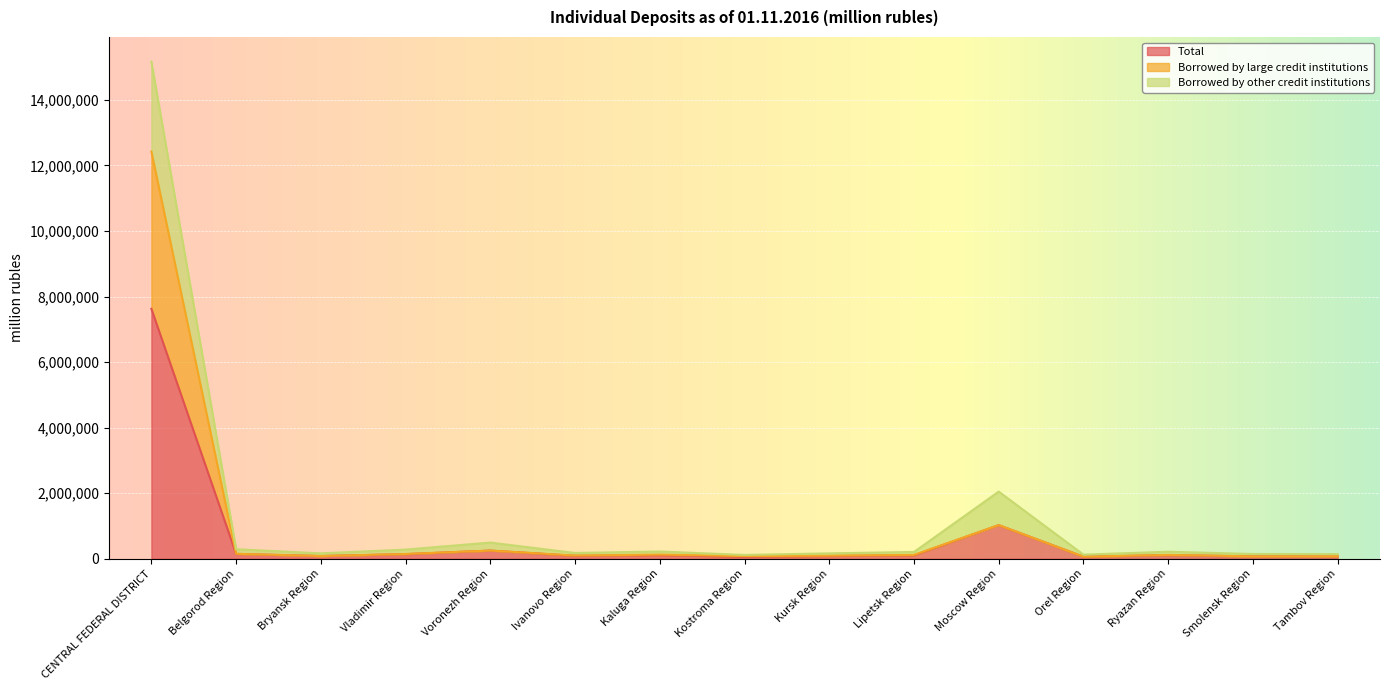

What is the approximate value of Borrowed by large credit institutions at Kostroma Region, to the nearest 50?

79700